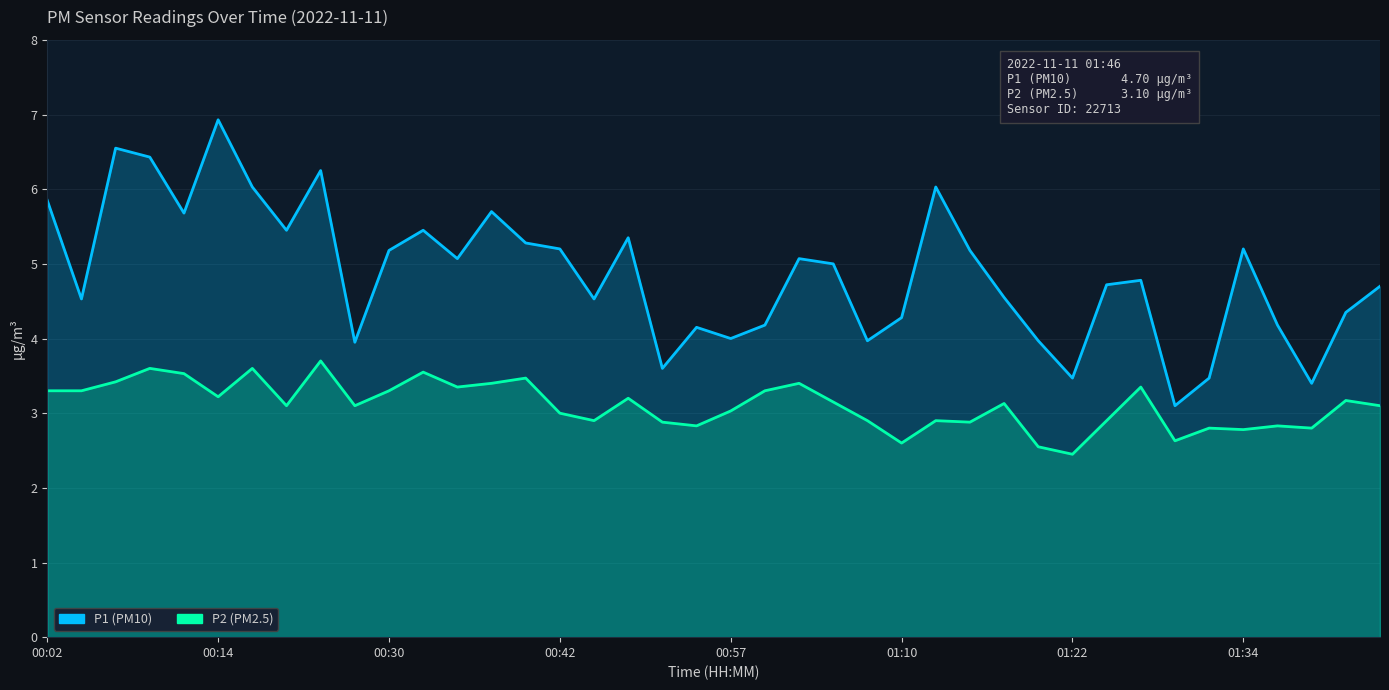

Which series has the widest spread of values?

P1